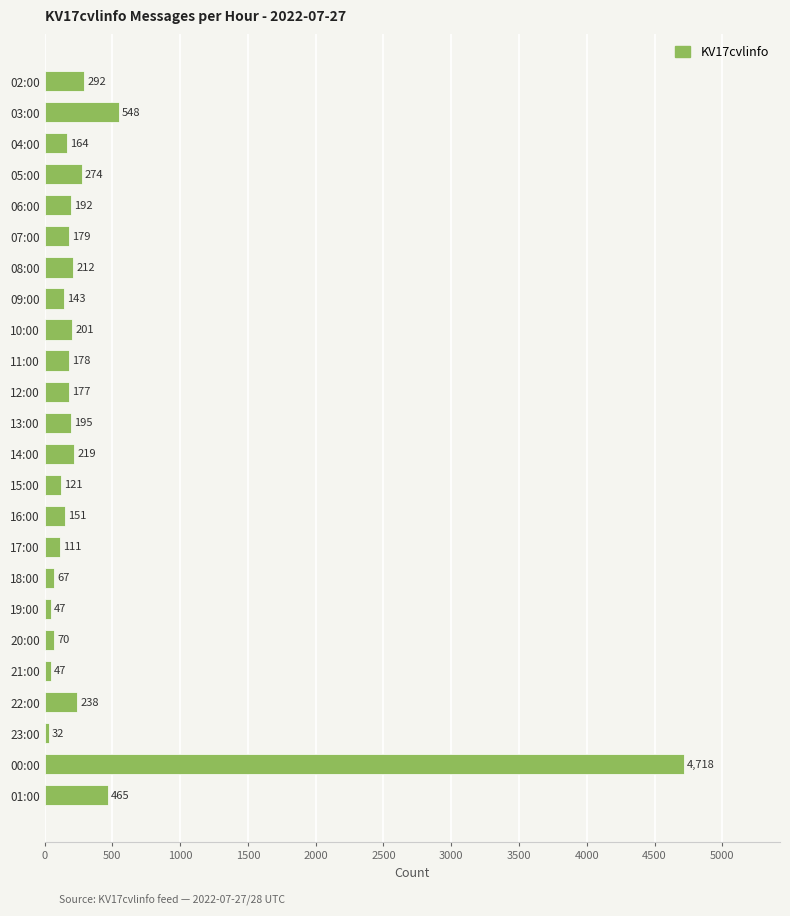

What is the minimum value shown in the chart?

32